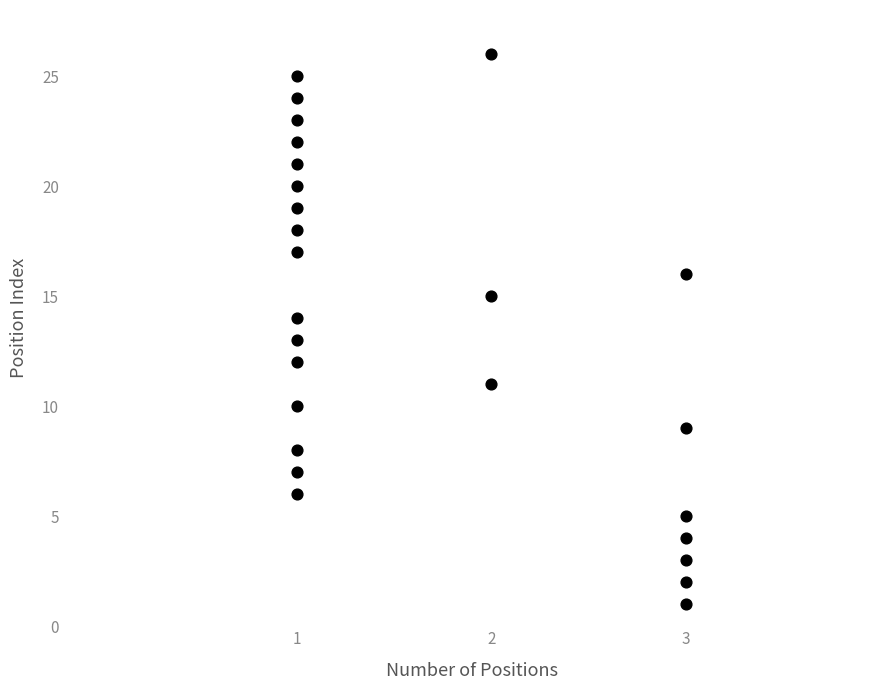

What is the range of Y values (max minus min)?

25